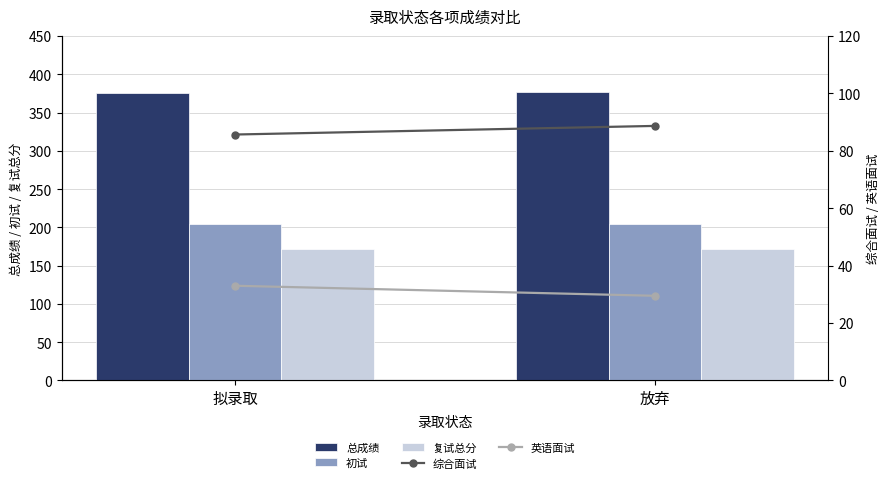

Reading right to left, list all the values displayed in this chart.

总成绩: 放弃=376.2	拟录取=375.9
初试: 放弃=204.0	拟录取=204.2
复试总分: 放弃=172.2	拟录取=171.7
综合面试: 放弃=88.7	拟录取=85.7
英语面试: 放弃=29.5	拟录取=33.0